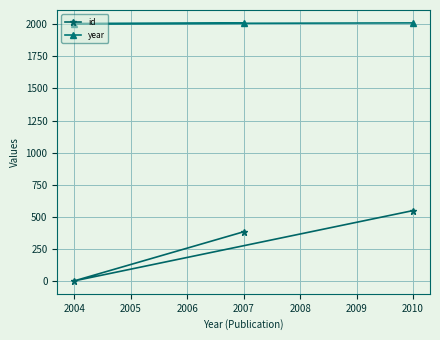

Between 2004 and 2010, which series saw the biggest shift?

id